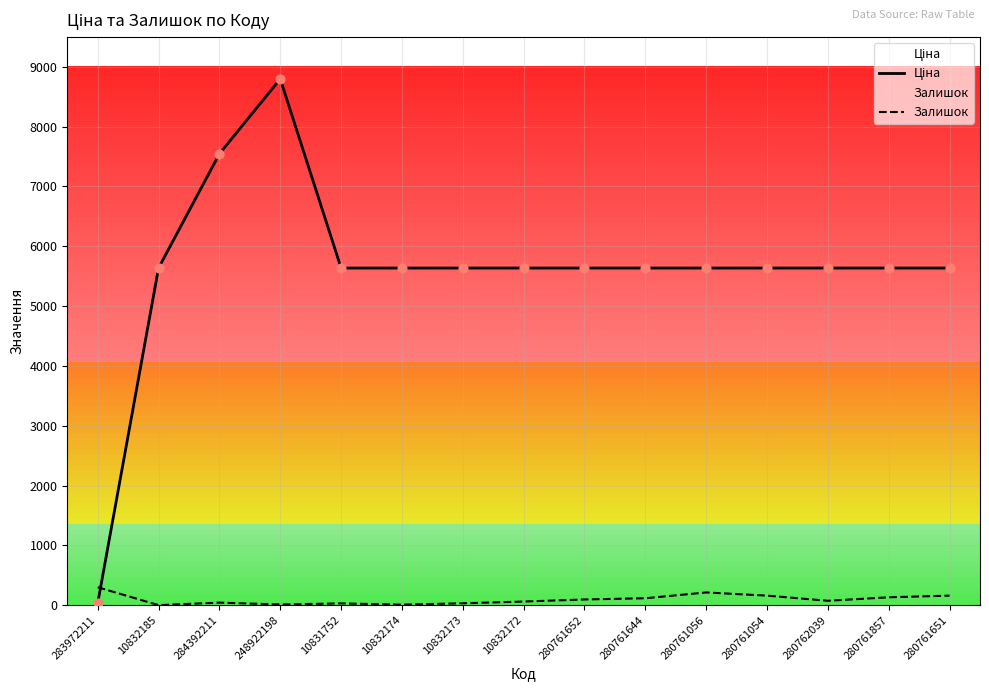

At how many categories does at least one series exceed 5492?

14